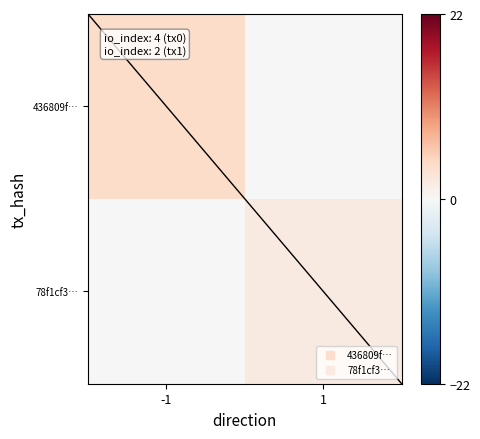

At -1, list the series in order from smallest to largest.

78f1cf3…, 436809f…